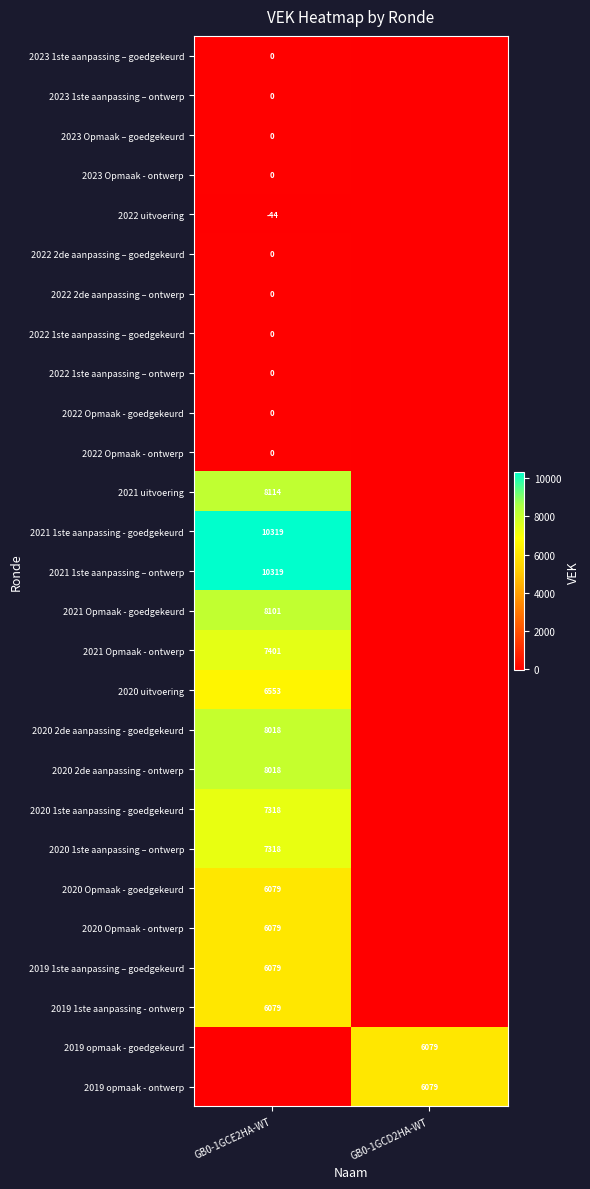

The 2020 1ste aanpassing - goedgekeurd series shows 1490 at GB0-1GCE2HA-WT. True or false?

False